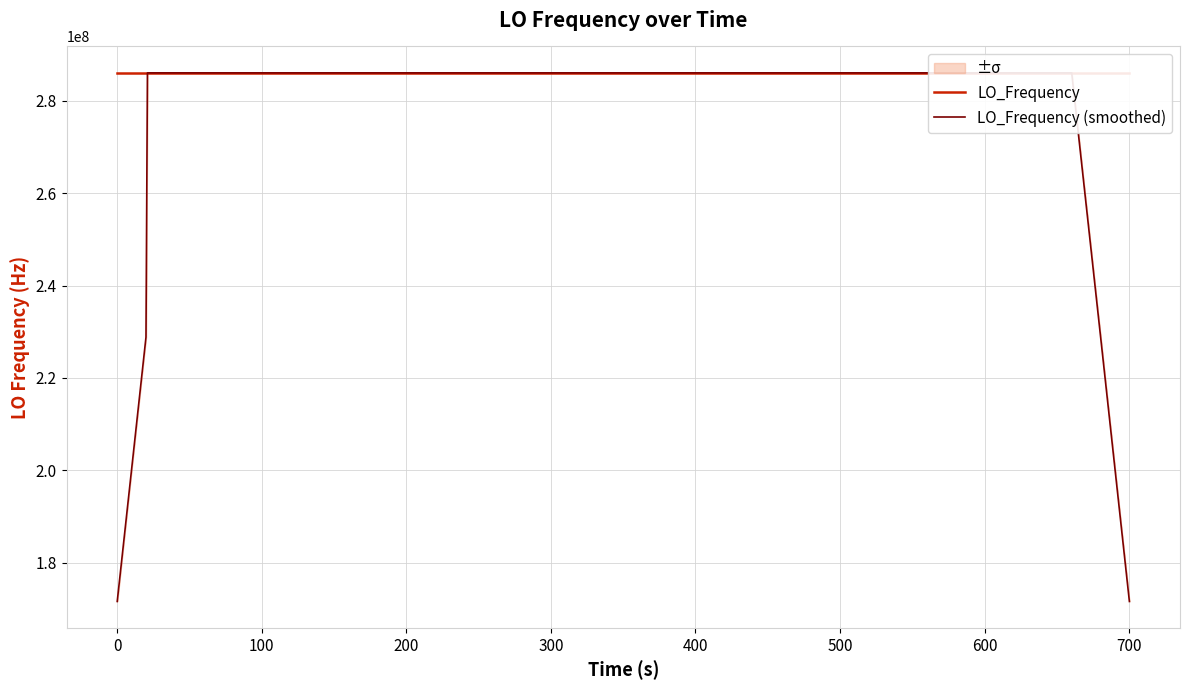

What is the difference between the LO_Frequency (smoothed) values at 300 and 400?

0.4